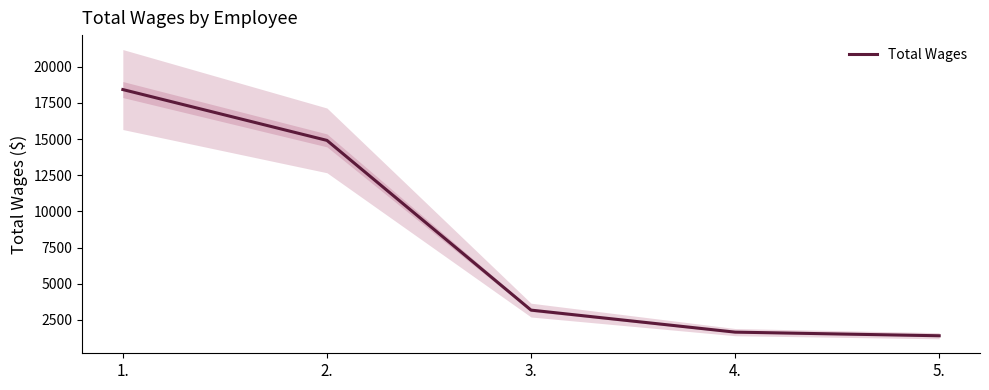

How many data points are above 3180?

2